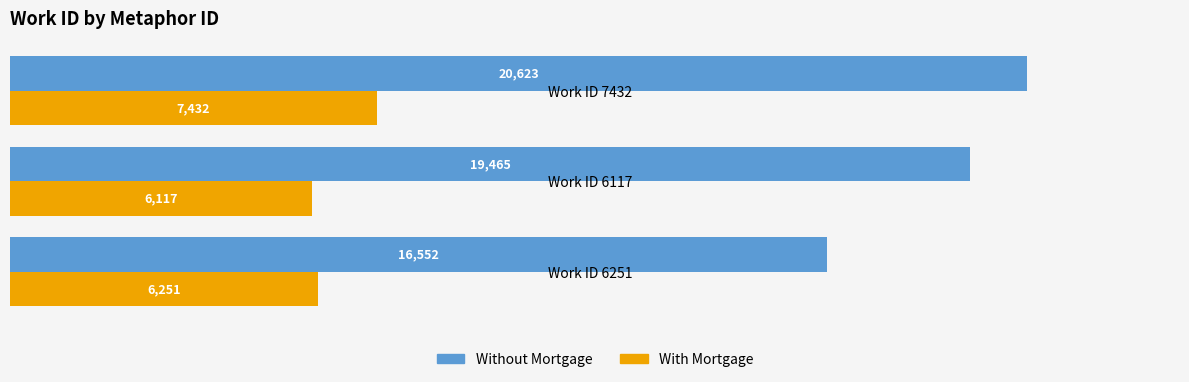

Is it true that With Mortgage equals 6117 at Work ID 6117?

True